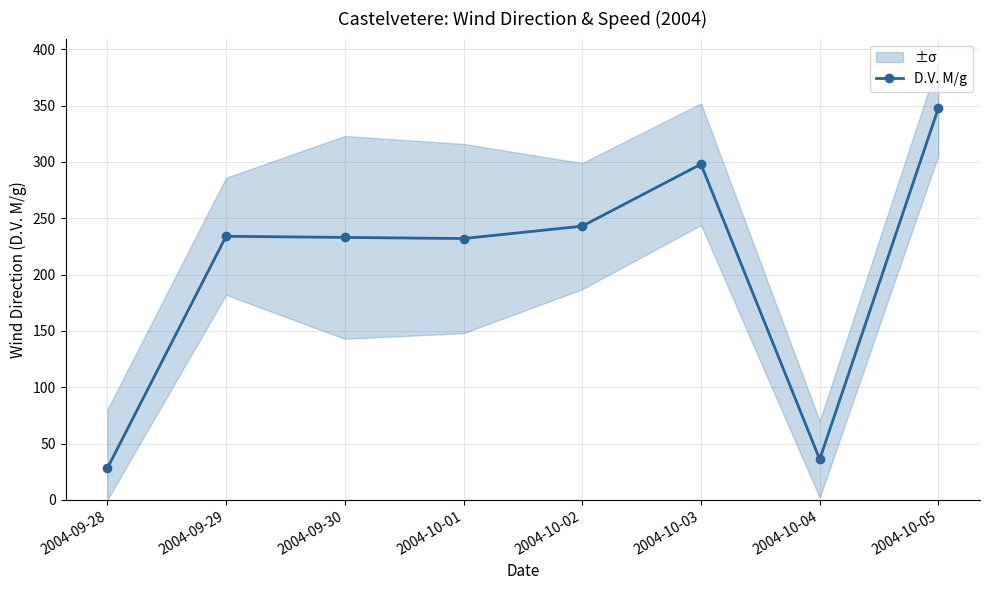

Does the chart display data point markers on the line(s)?

Yes